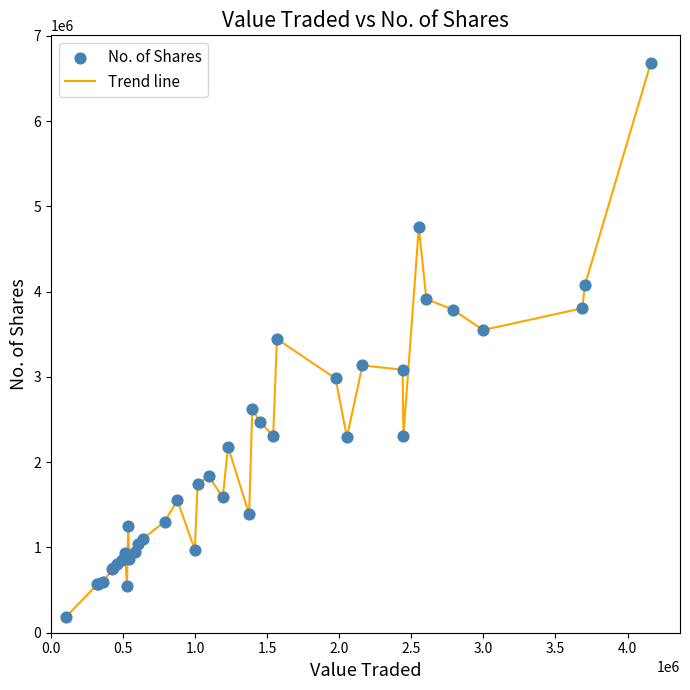

What is the difference between the maximum and minimum values?

6499710